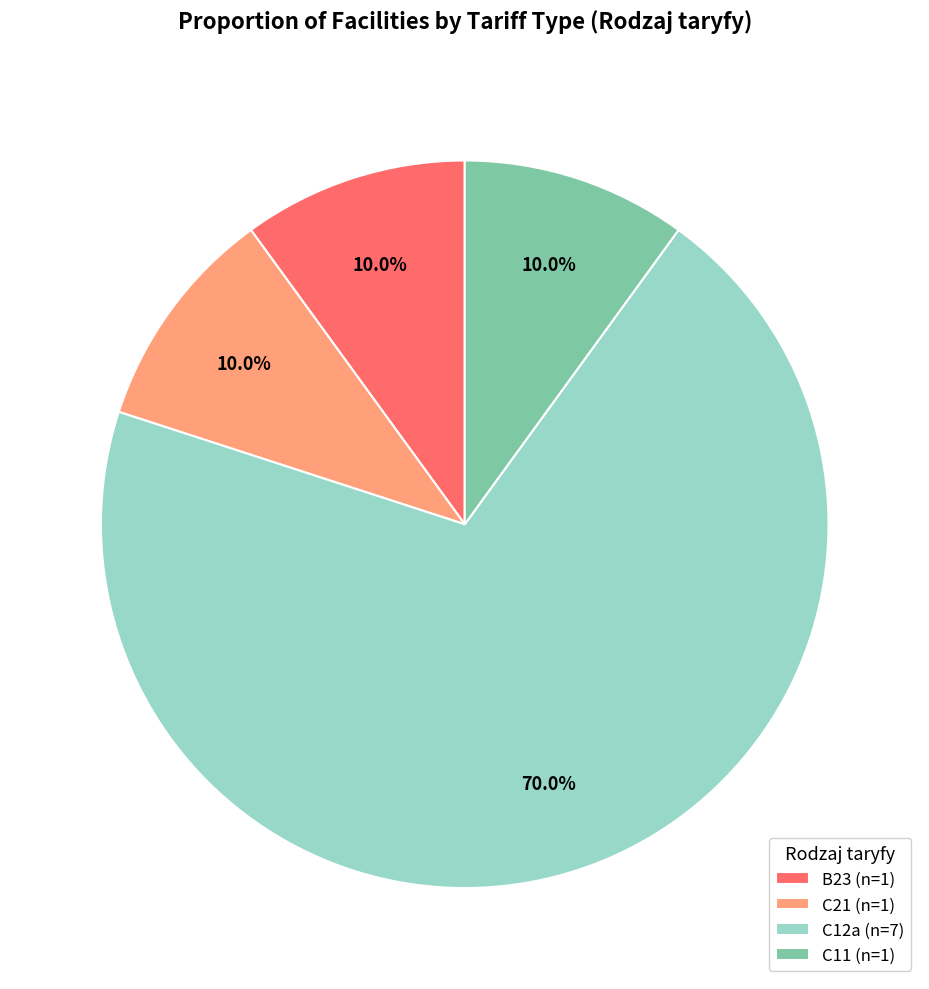

What is the largest slice in the pie chart?

C12a